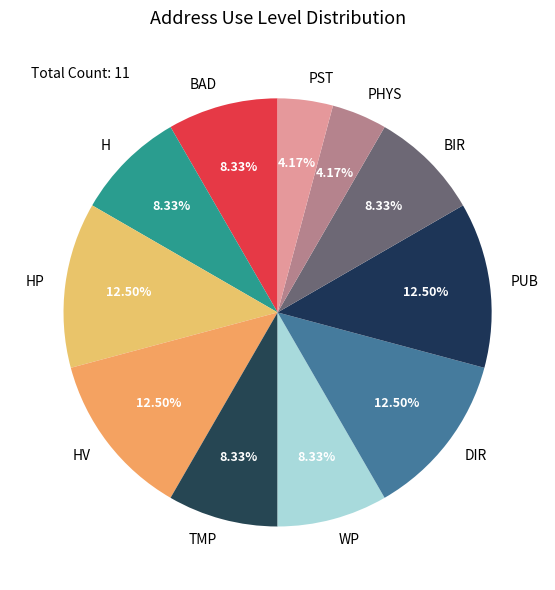

To the nearest percent, what is the combined percentage of PST and PUB?

17%